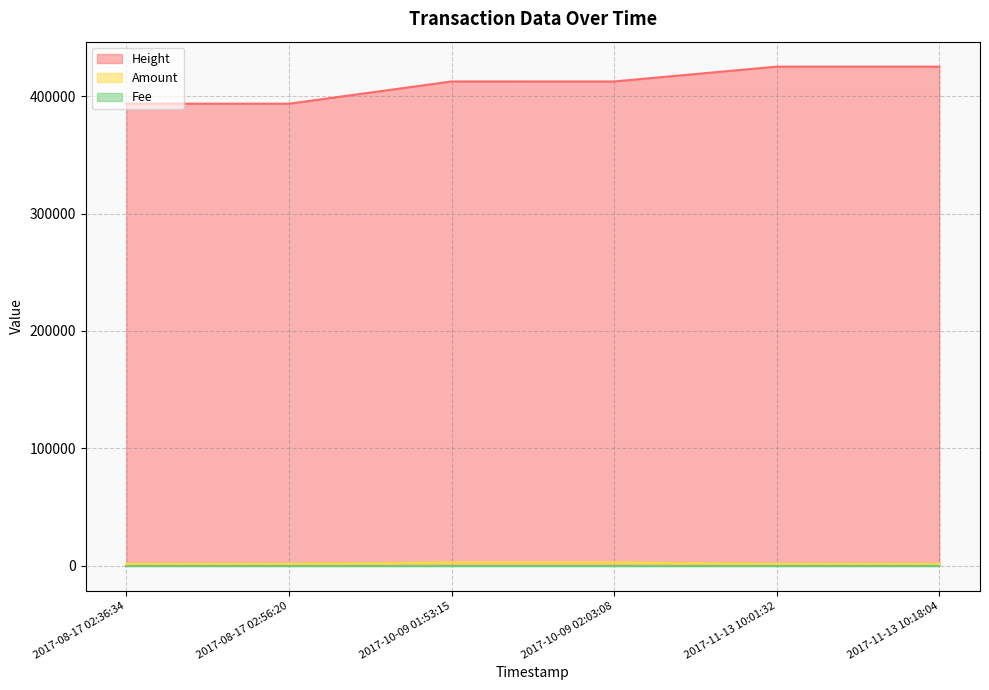

Where is Height nearest to the value 409340?

2017-10-09 01:53:15